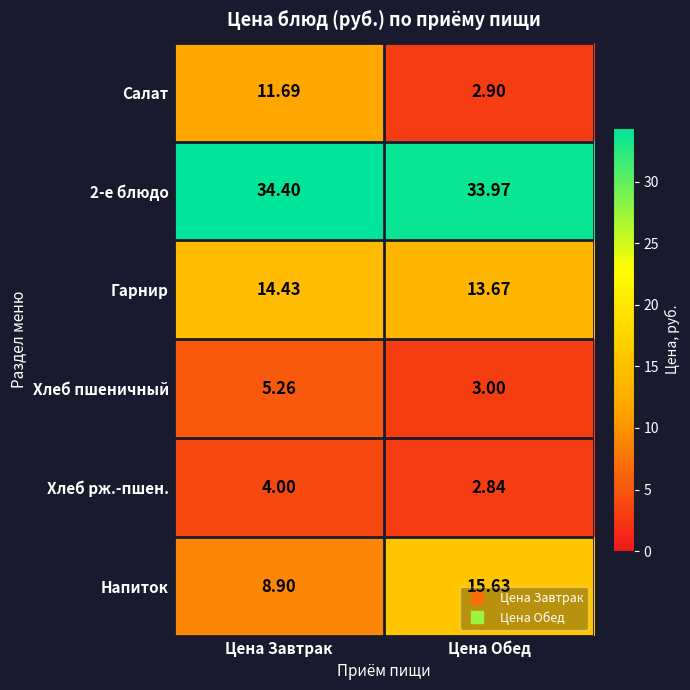

At which label does Гарнир reach its peak?

Цена Завтрак